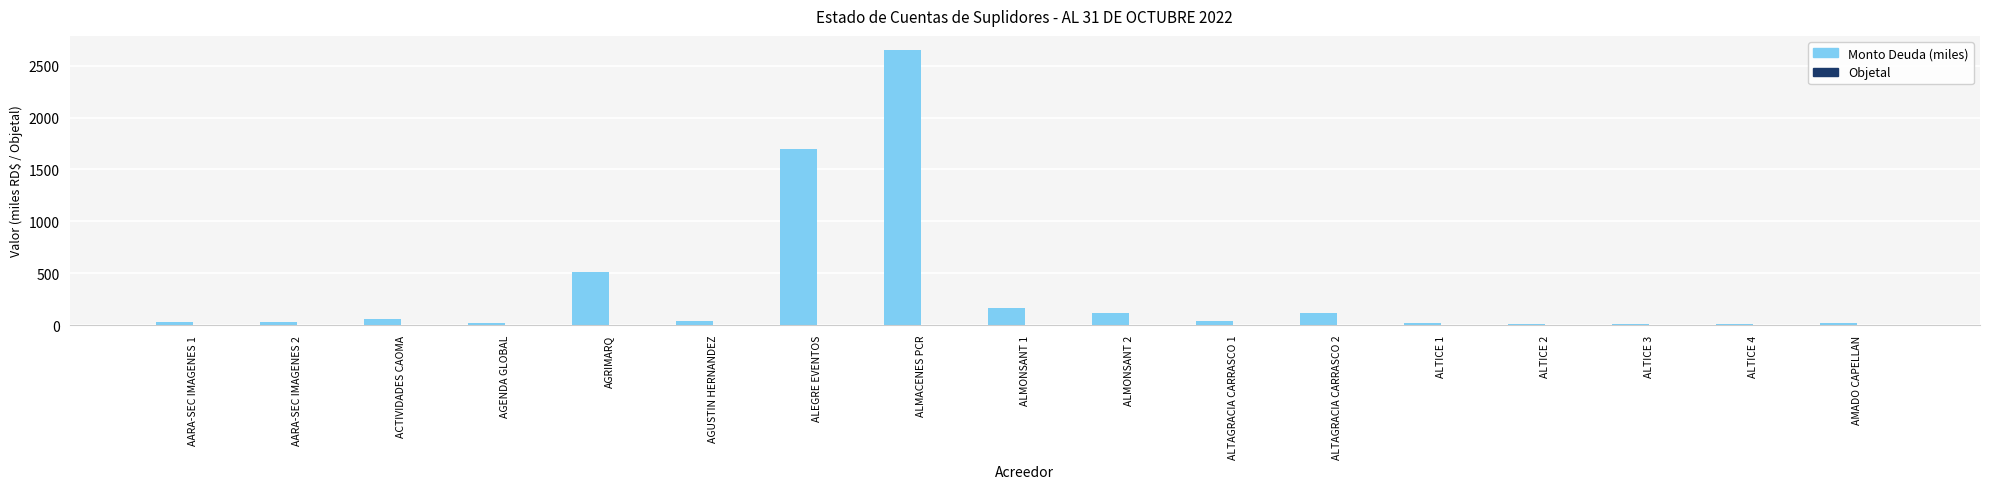

At which category is the sum across all series the highest?

ALMACENES PCR